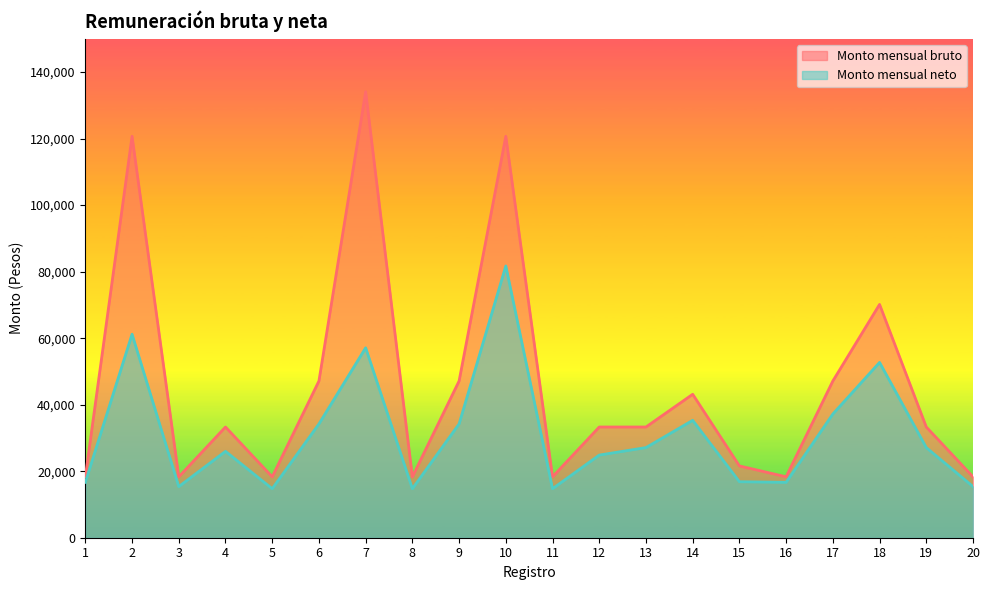

Is it true that Monto mensual neto equals 27100.4 at 19?

True